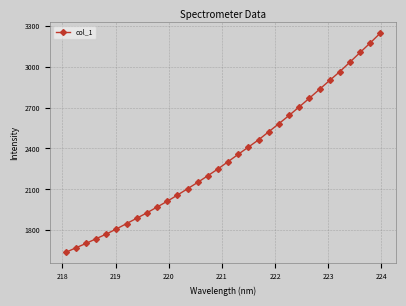

What is the sum of all values?

74759.0